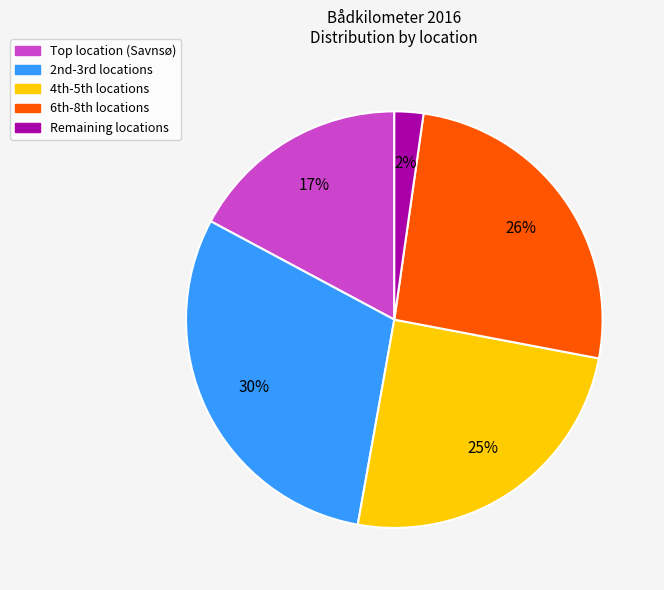

Which slice is the largest?

2nd-3rd locations